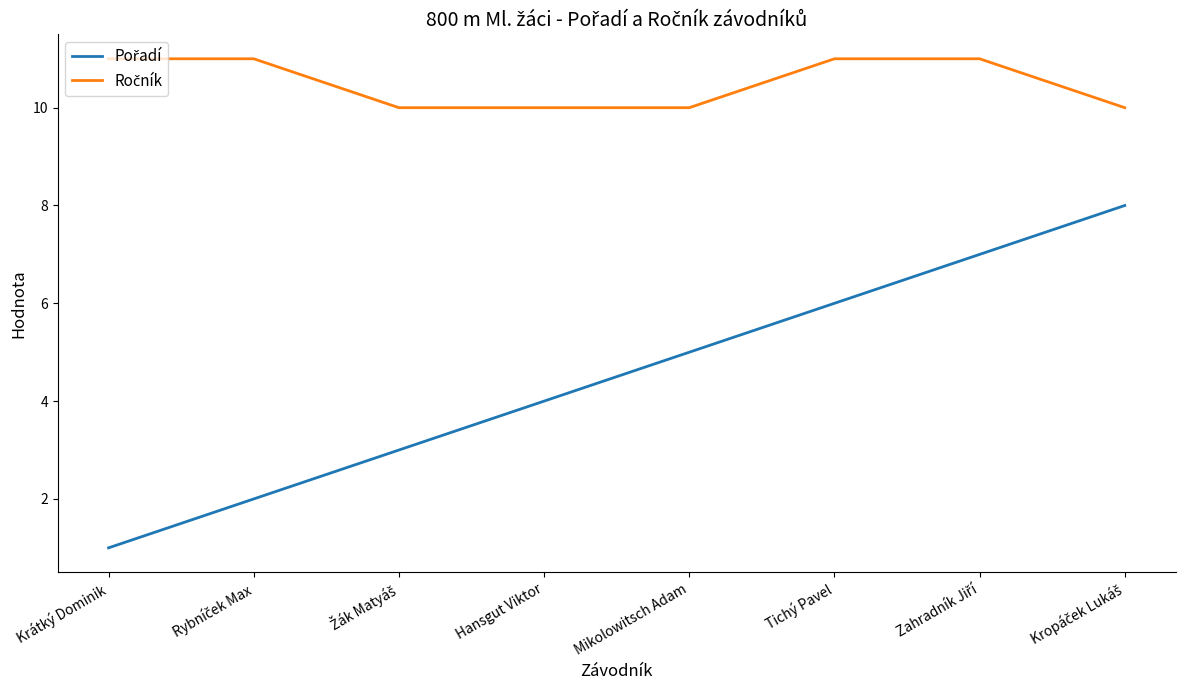

Which category has the lowest value across all series?

Krátký Dominik